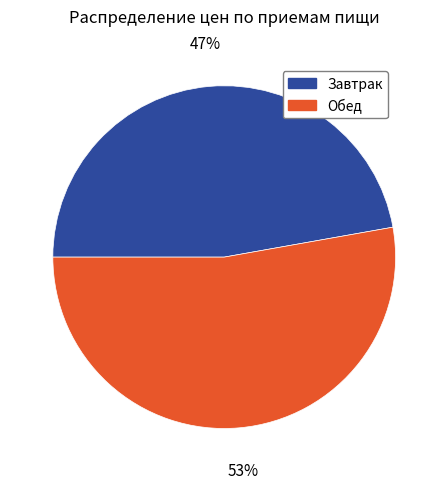

Is Завтрак the majority of the pie?

No